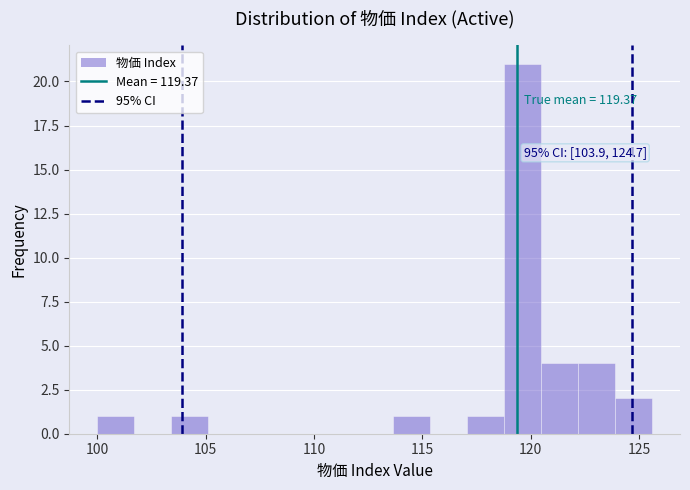

Read against the x-axis, roughly where is the centre of the tallest bar?

119.5